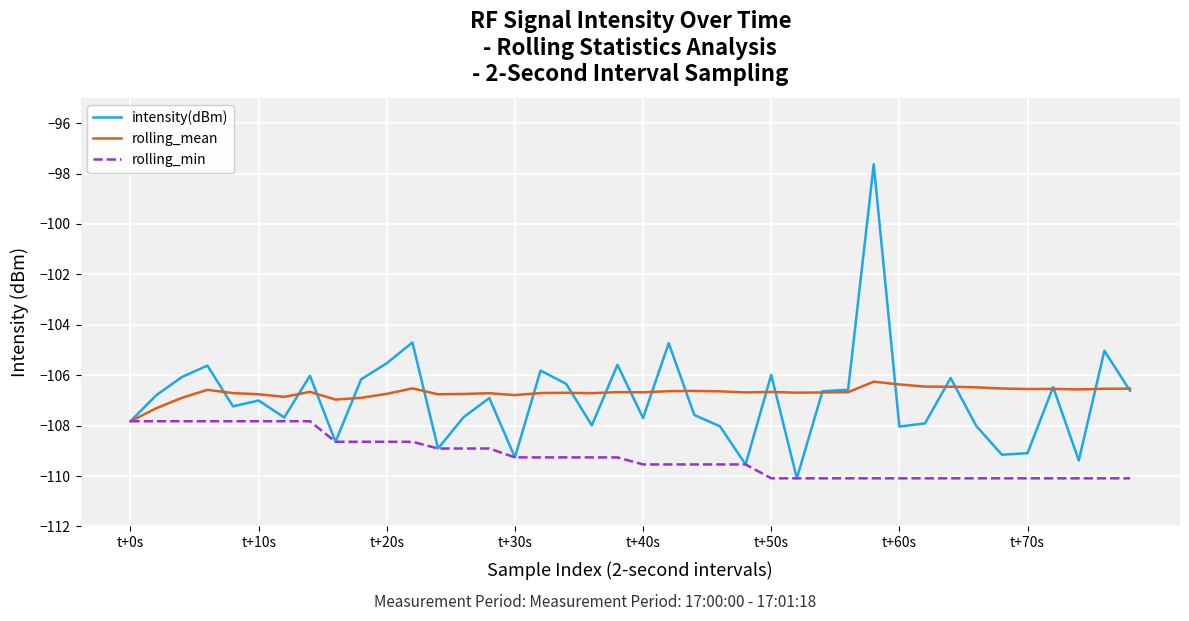

Which series has the widest spread of values?

intensity(dBm)